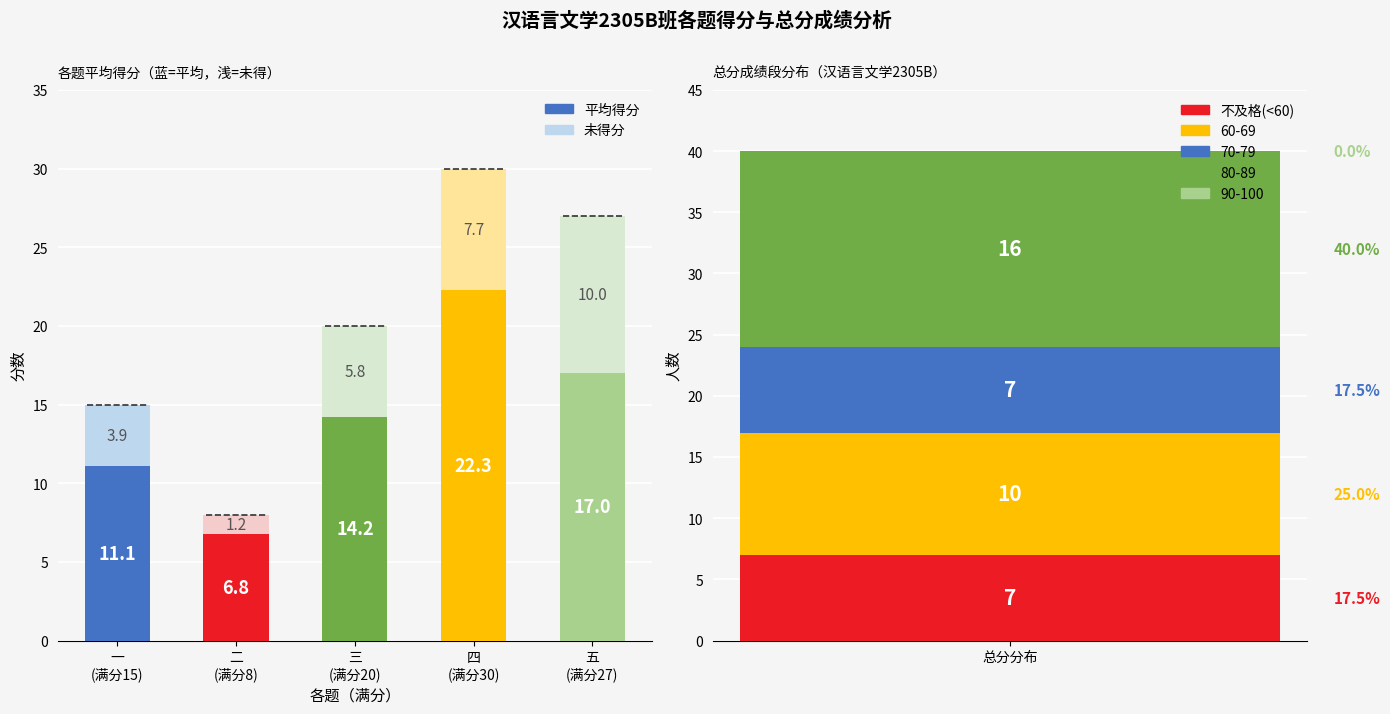

What is the change in value from 二
(满分8) to 四
(满分30)?

+15.5